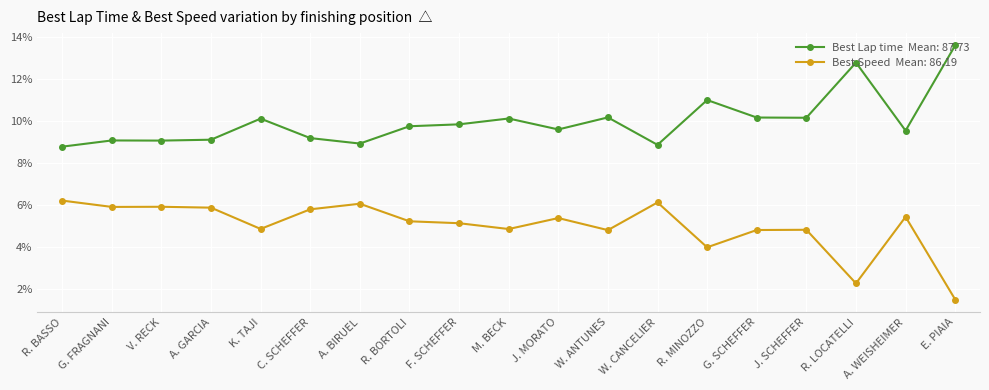

What is the total value across all series at W. ANTUNES?

15.0